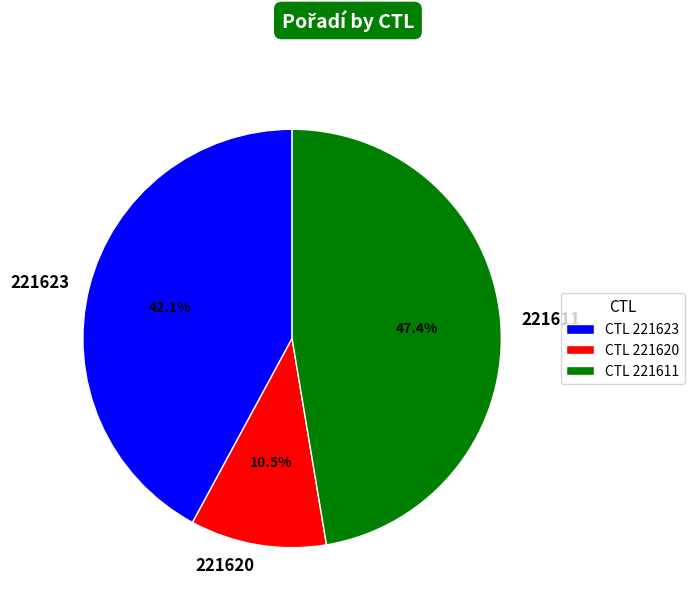

Rank the categories by value from highest to lowest.

221611, 221623, 221620